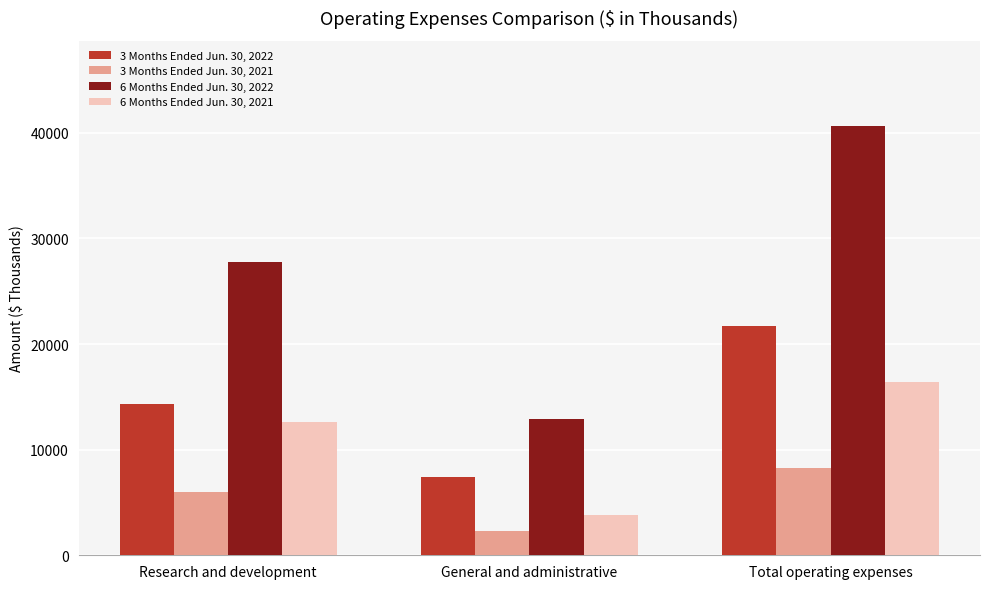

At which category is the sum across all series the highest?

Total operating expenses